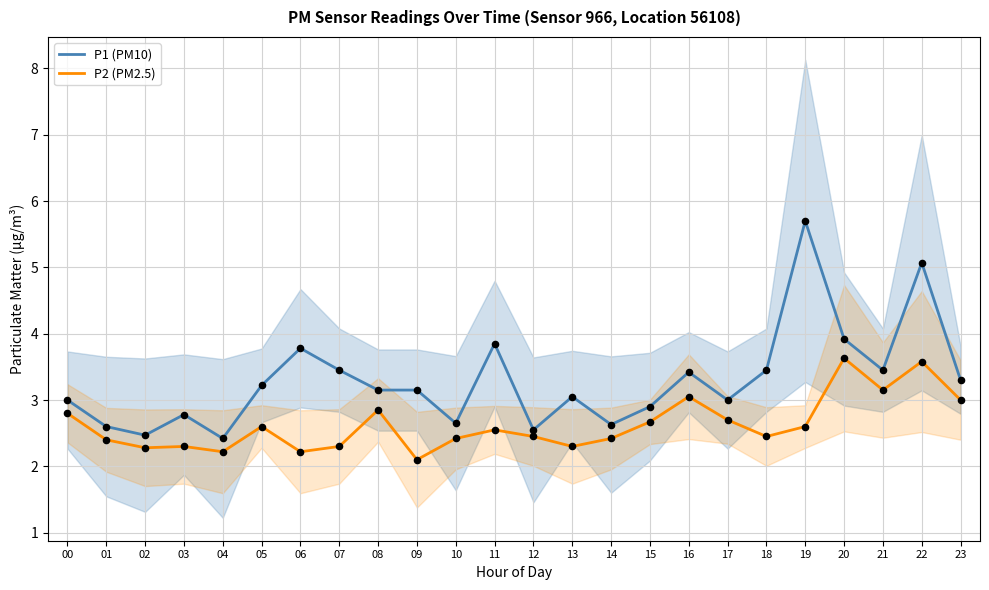

Is the value of P1 (PM10) at 20 greater than the value of P2 (PM2.5) at 15?

Yes